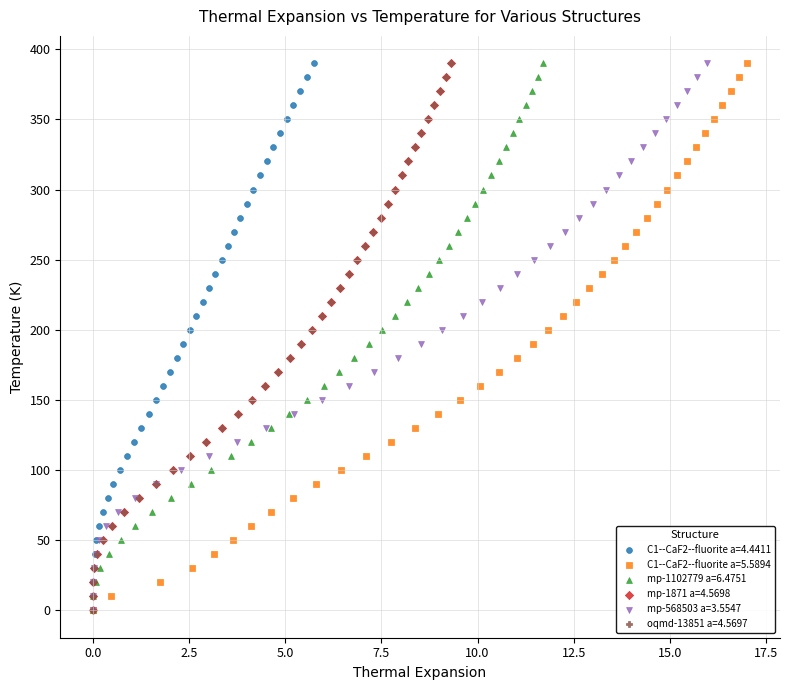

What are all the series names shown in the legend?

C1--CaF2--fluorite a=4.4411, C1--CaF2--fluorite a=5.5894, mp-1102779 a=6.4751, mp-1871 a=4.5698, mp-568503 a=3.5547, oqmd-13851 a=4.5697